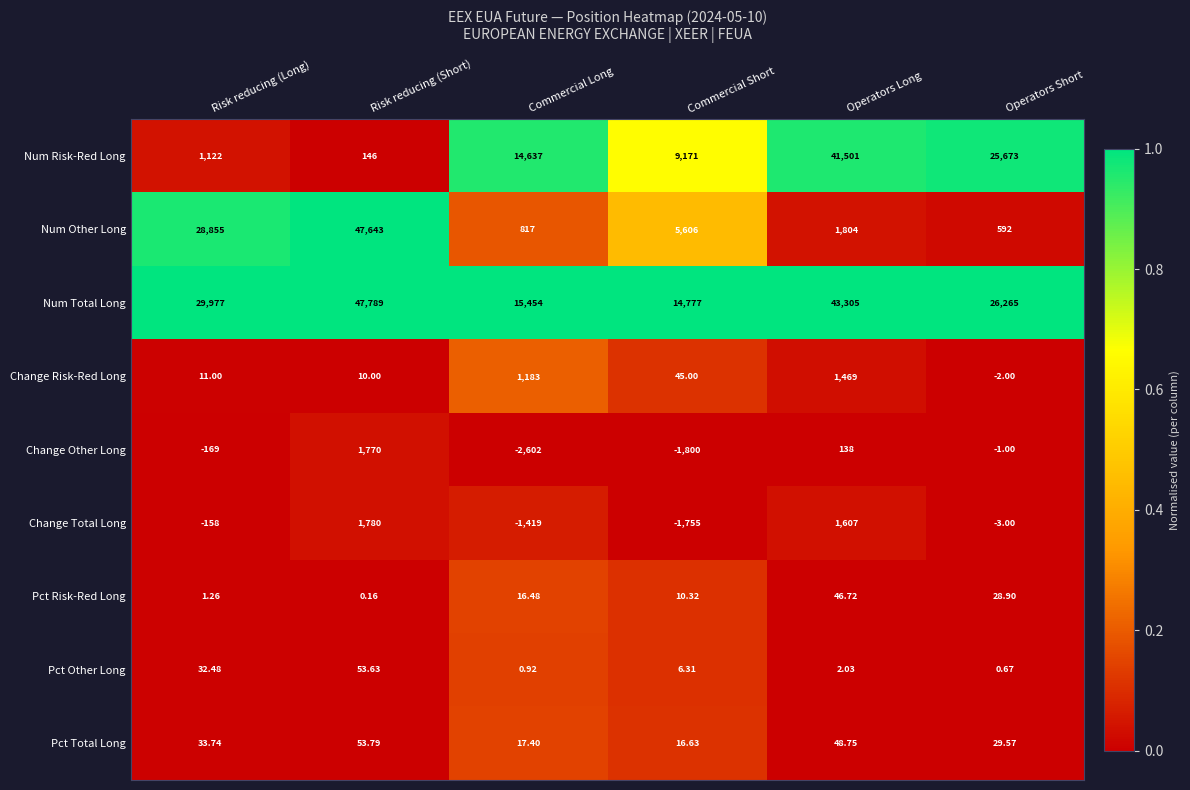

At how many categories does at least one series exceed 0?

6